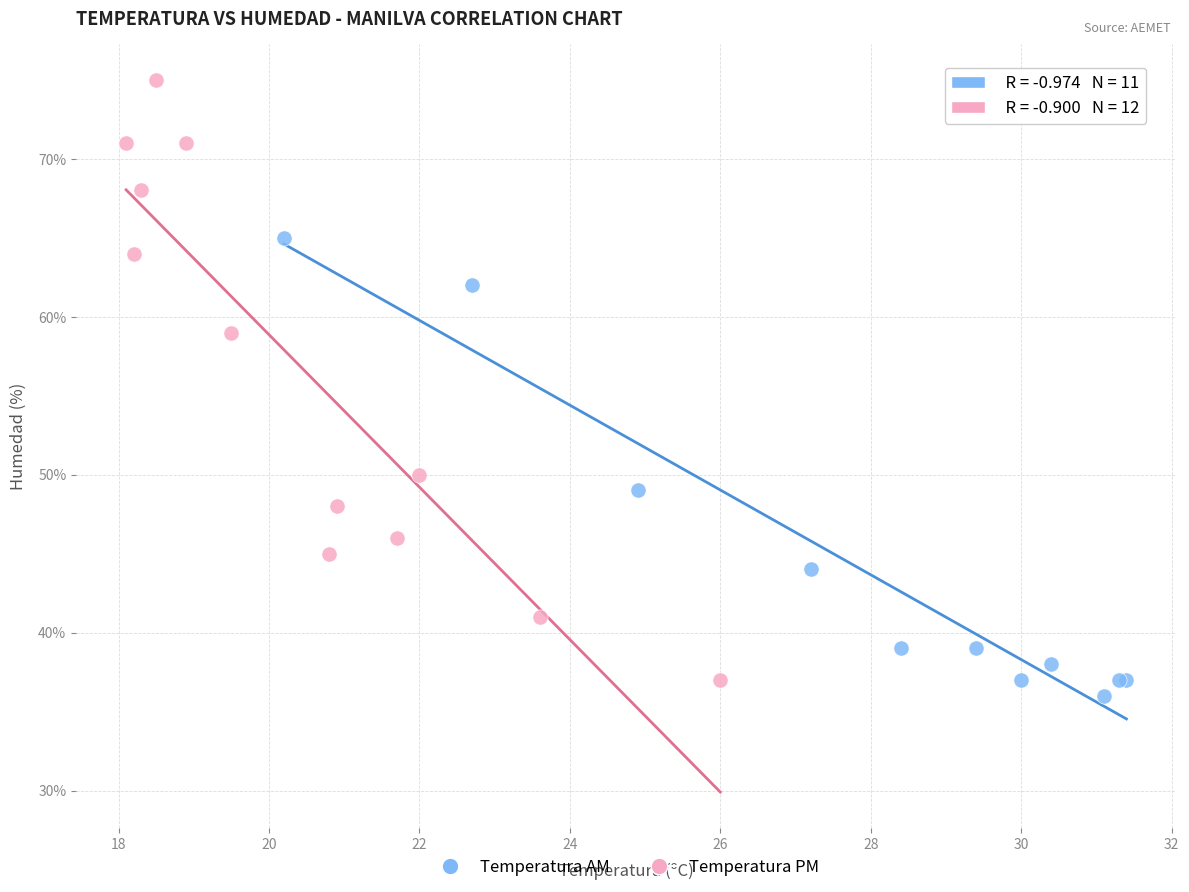

Which series contains the highest Y value?

Temperatura PM